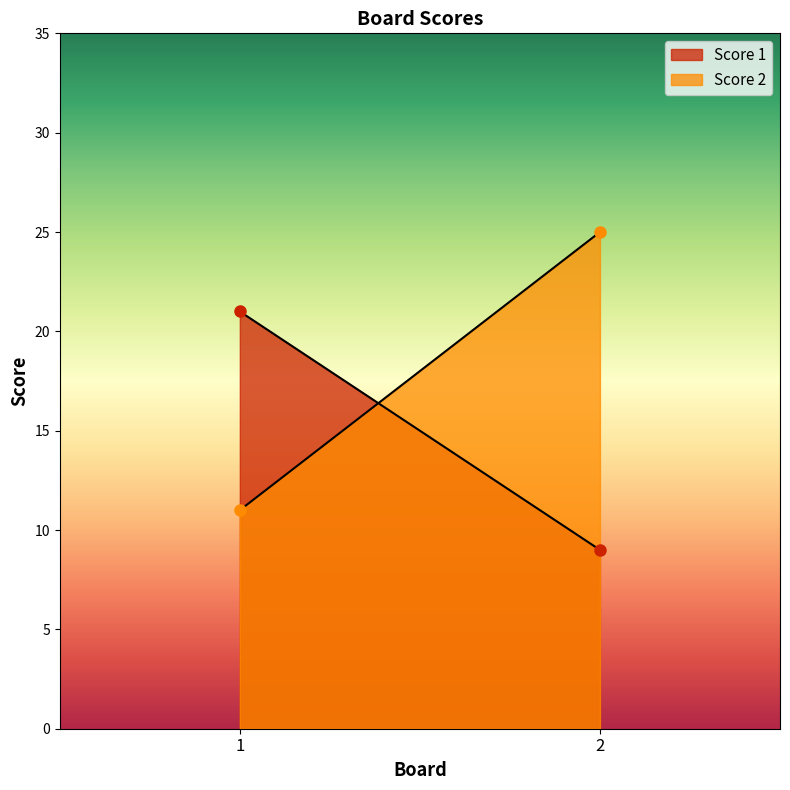

Which category has the highest value across all series?

2